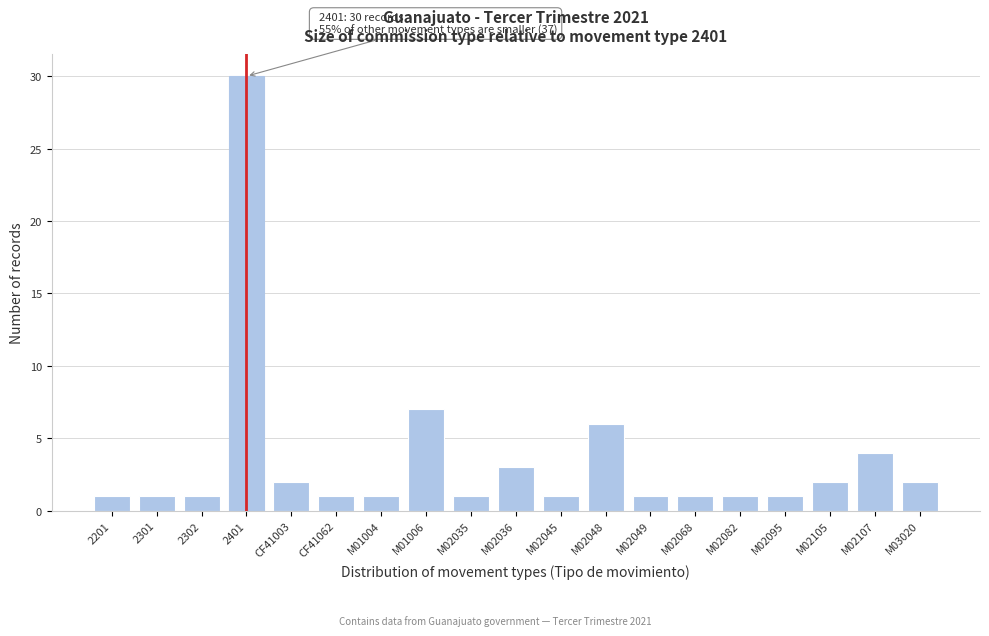

Reading left to right, extract all data points from this chart.

1	1	1	30	2	1	1	7	1	3	1	6	1	1	1	1	2	4	2